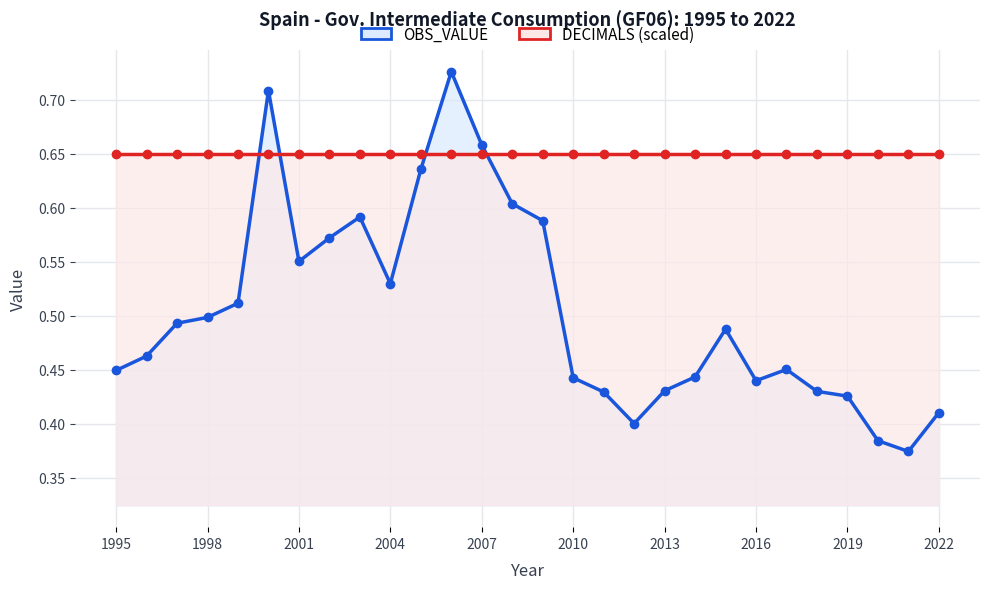

Reading left to right, list all the values displayed in this chart.

OBS_VALUE: 0.4	0.5	0.5	0.5	0.5	0.7	0.6	0.6	0.6	0.5	0.6	0.7	0.7	0.6	0.6	0.4	0.4	0.4	0.4	0.4	0.5	0.4	0.5	0.4	0.4	0.4	0.4	0.4
DECIMALS (scaled): 0.7	0.7	0.7	0.7	0.7	0.7	0.7	0.7	0.7	0.7	0.7	0.7	0.7	0.7	0.7	0.7	0.7	0.7	0.7	0.7	0.7	0.7	0.7	0.7	0.7	0.7	0.7	0.7